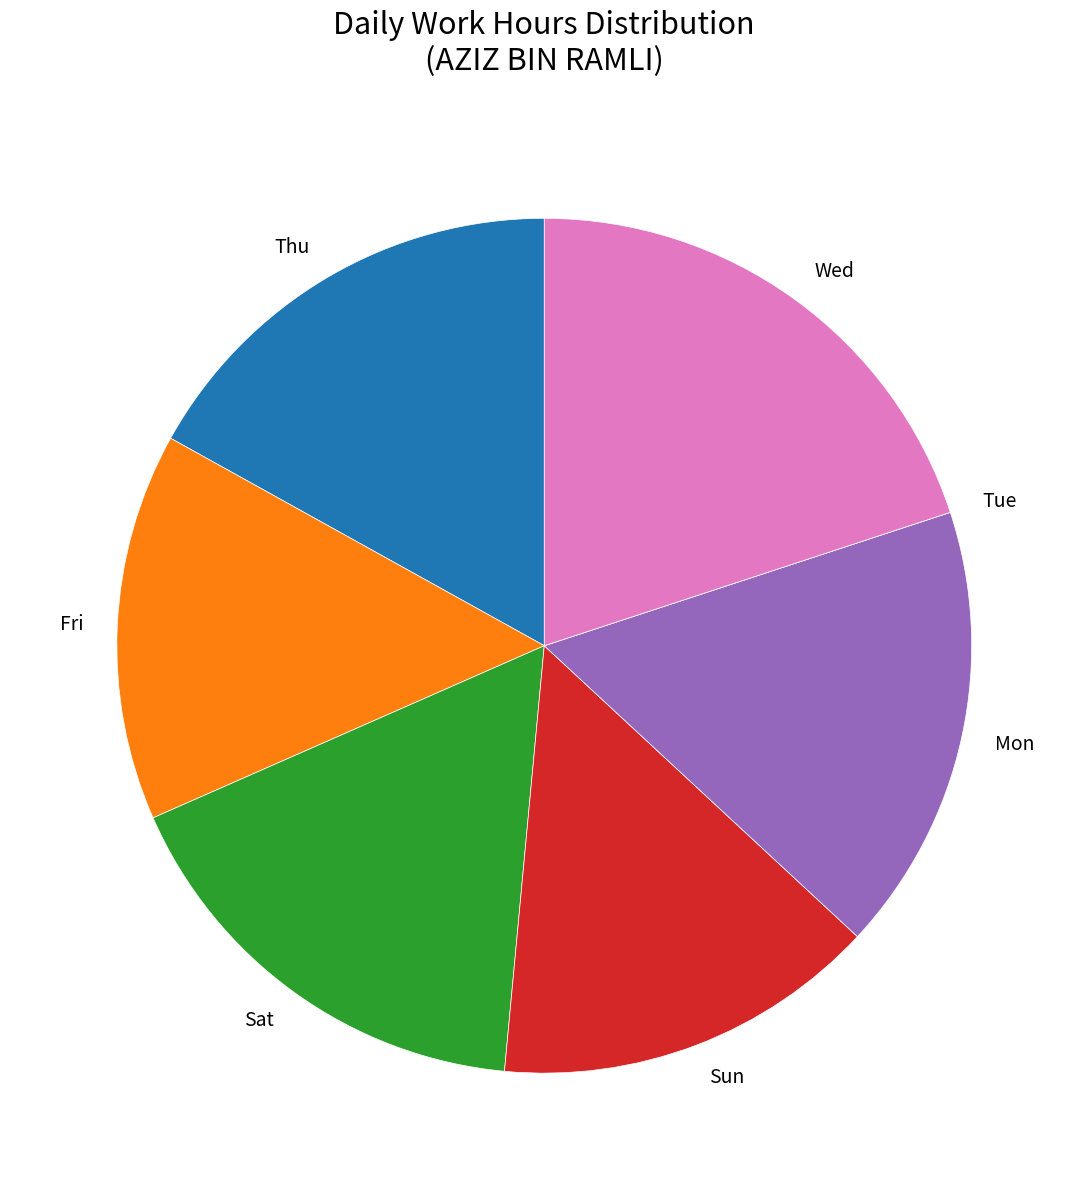

Which slice is the largest?

Wed